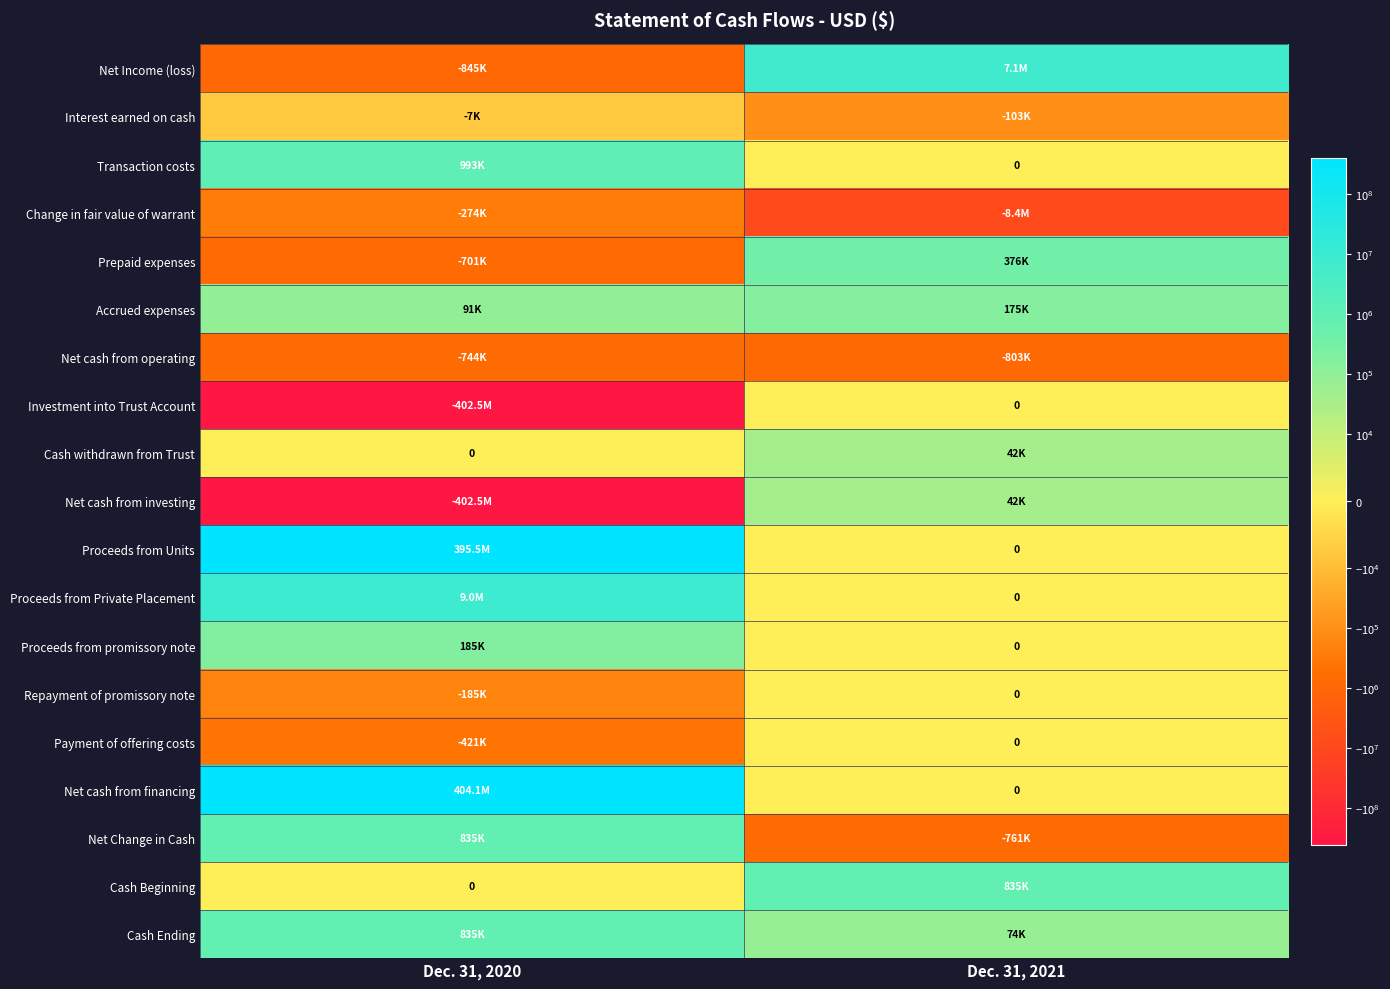

Is the value of Prepaid expenses at Dec. 31, 2021 greater than the value of Repayment of promissory note at Dec. 31, 2020?

Yes